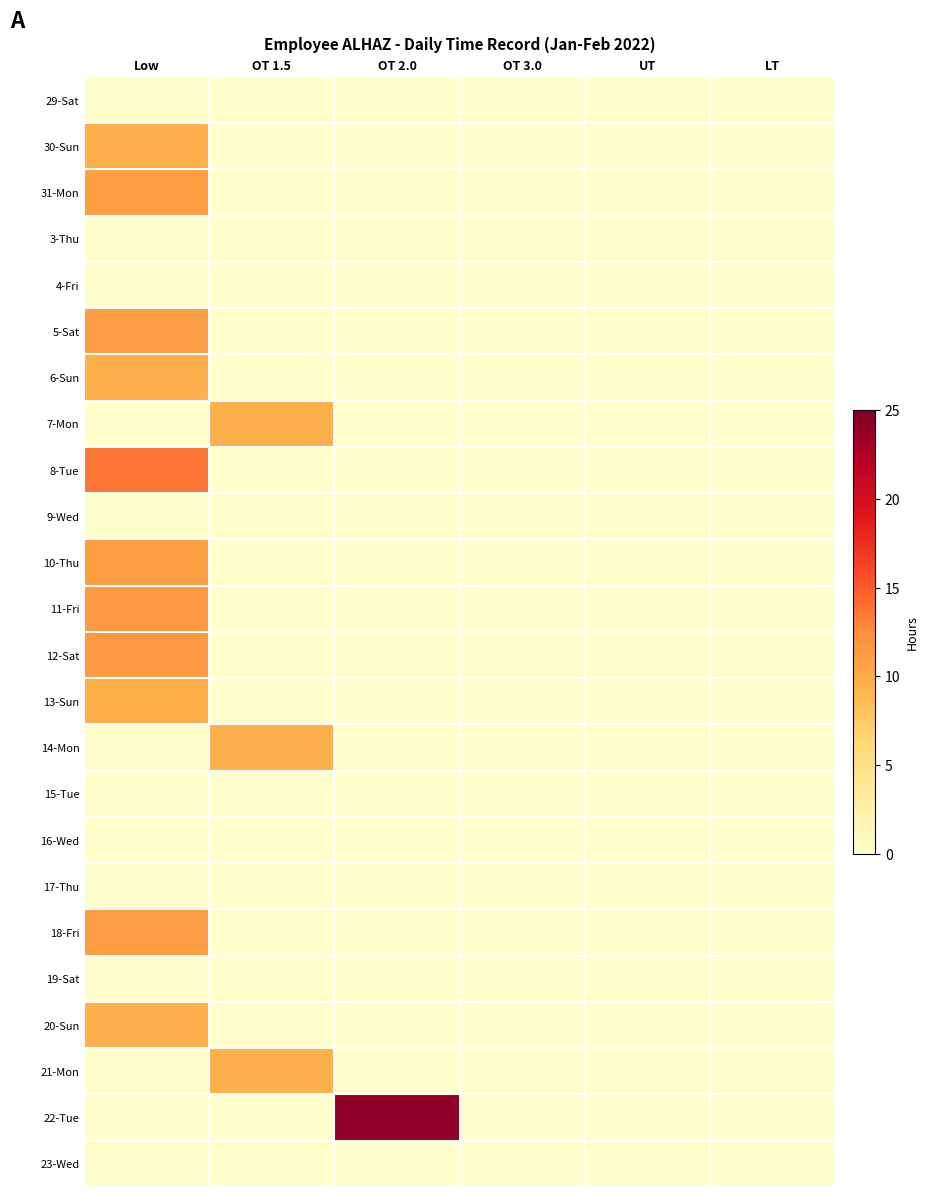

Rank the series by their maximum value, from lowest to highest.

29-Sat, 3-Thu, 4-Fri, 9-Wed, 15-Tue, 16-Wed, 17-Thu, 19-Sat, 23-Wed, 7-Mon, 30-Sun, 6-Sun, 14-Mon, 20-Sun, 21-Mon, 13-Sun, 31-Mon, 10-Thu, 18-Fri, 5-Sat, 11-Fri, 12-Sat, 8-Tue, 22-Tue